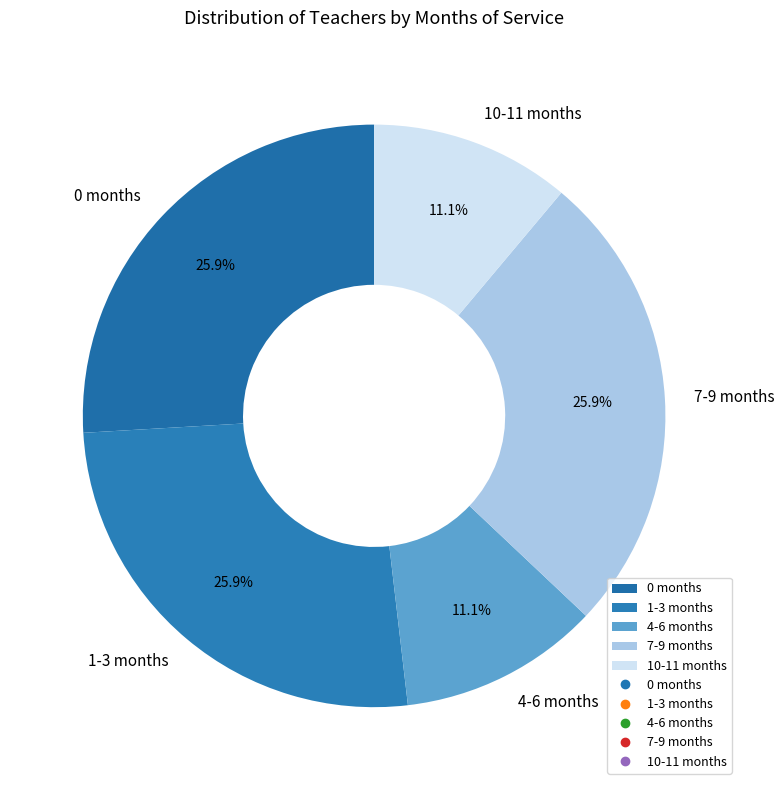

Does 7-9 months represent more than half of the total?

No